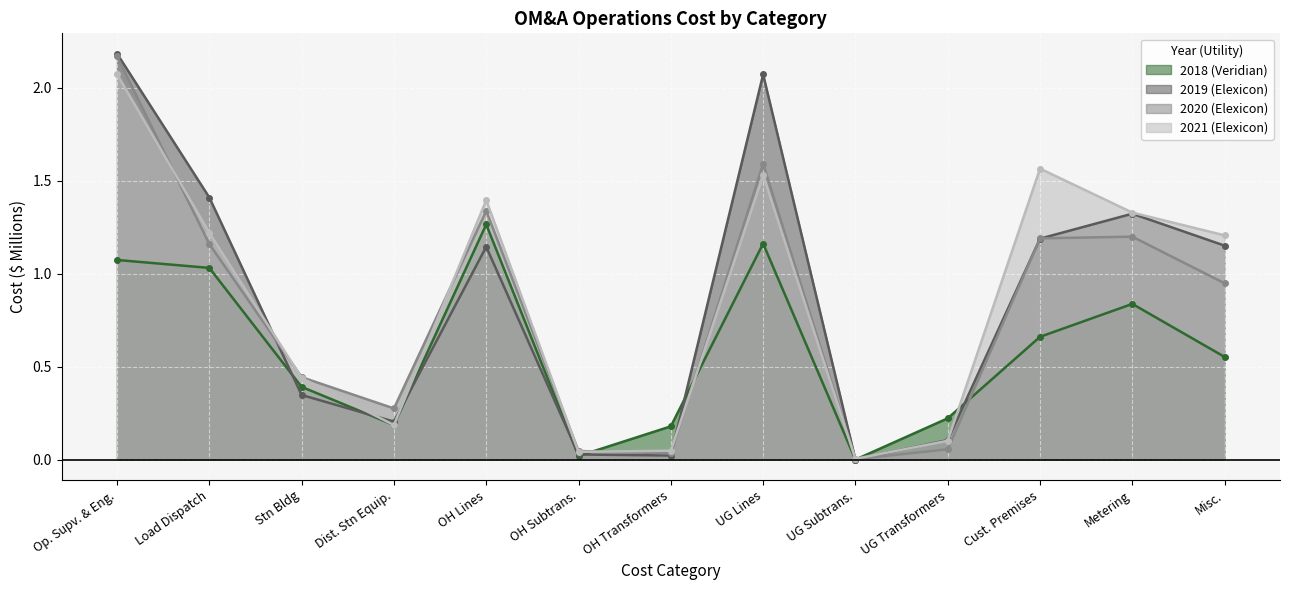

What is the difference between the maximum and minimum values in the 2020 (Elexicon) series?

2.2